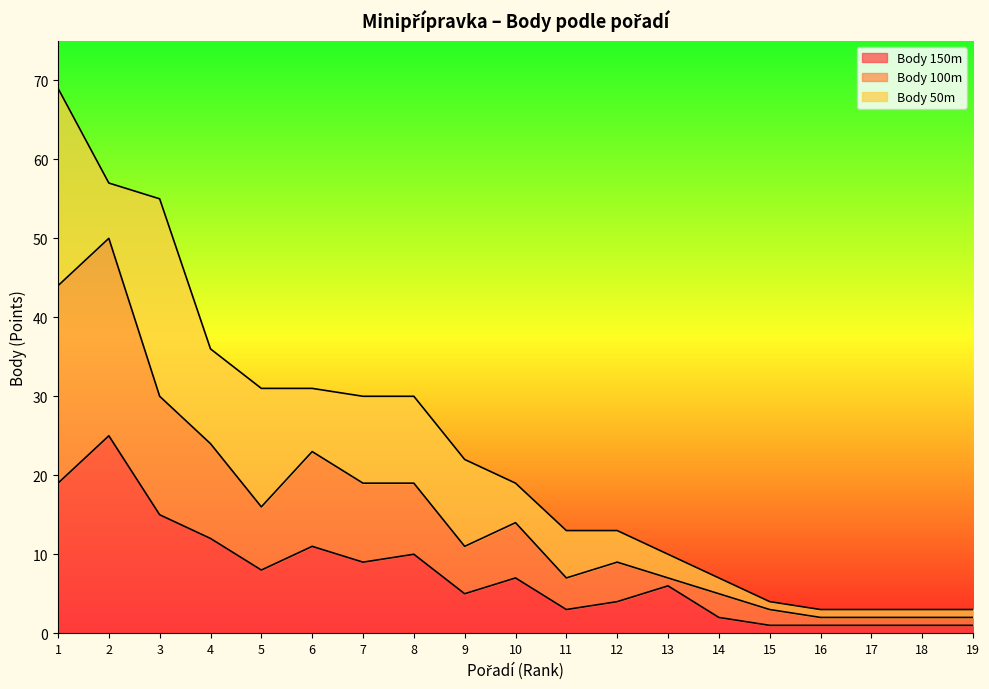

What is the sum of the Body 100m values at 9 and 18?

13